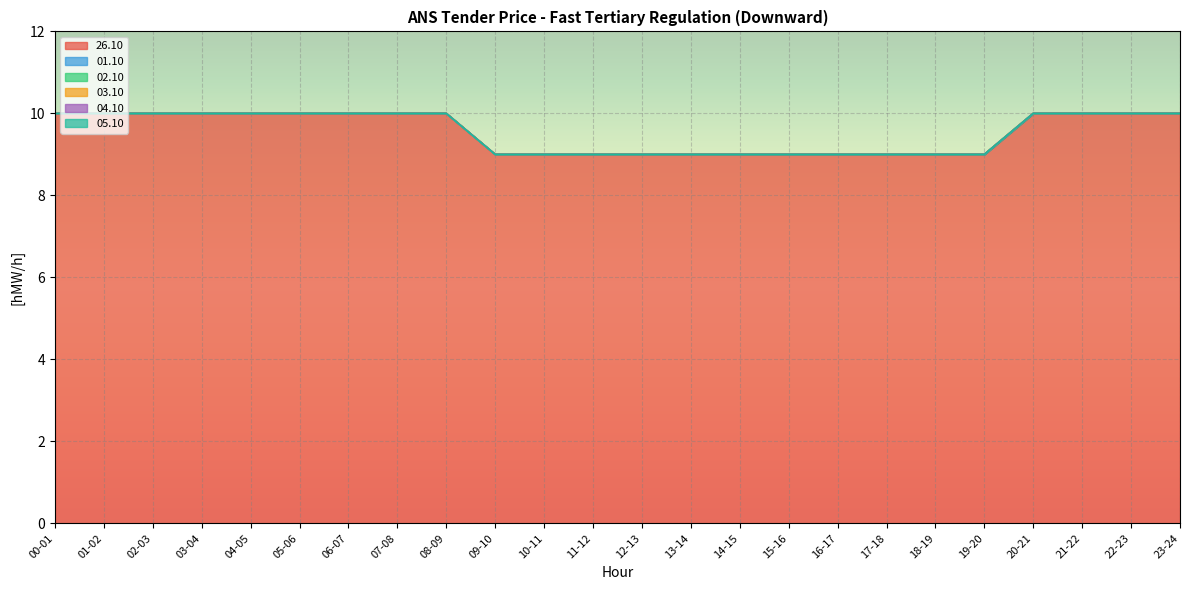

Does the chart display data point markers on the line(s)?

No